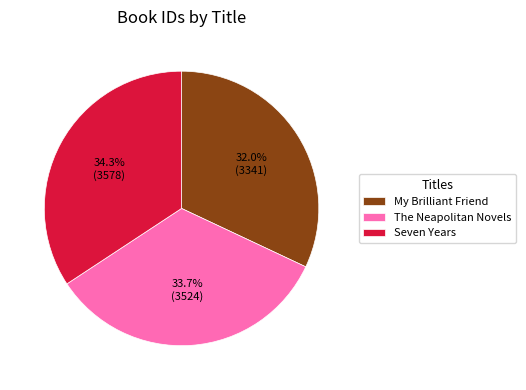

Is The Neapolitan Novels the majority of the pie?

No